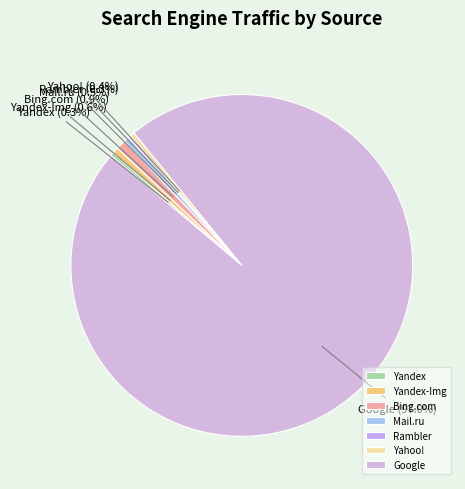

What is the largest slice in the pie chart?

Google